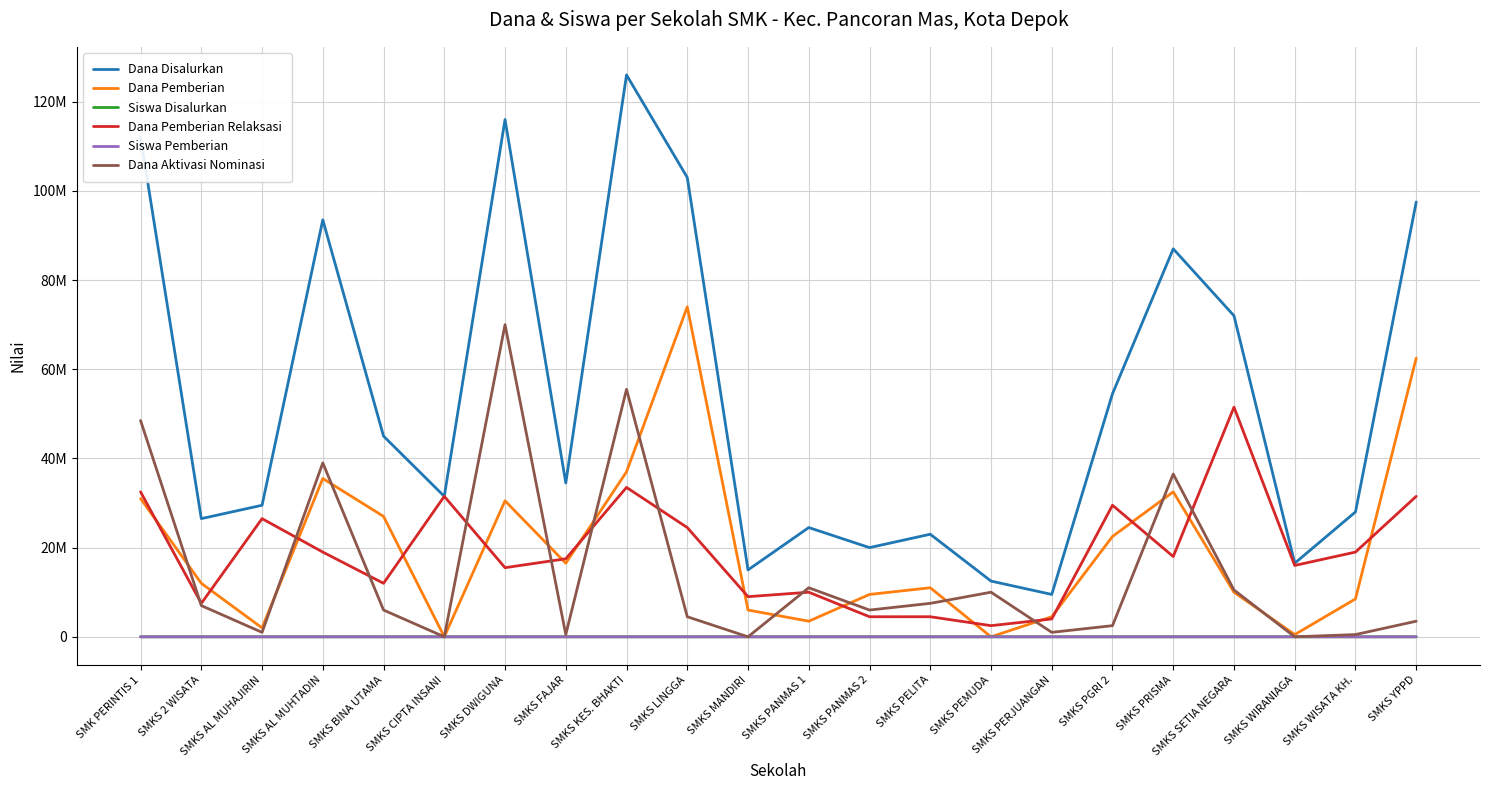

What are all the series names shown in the legend?

Dana Disalurkan, Dana Pemberian, Siswa Disalurkan, Dana Pemberian Relaksasi, Siswa Pemberian, Dana Aktivasi Nominasi